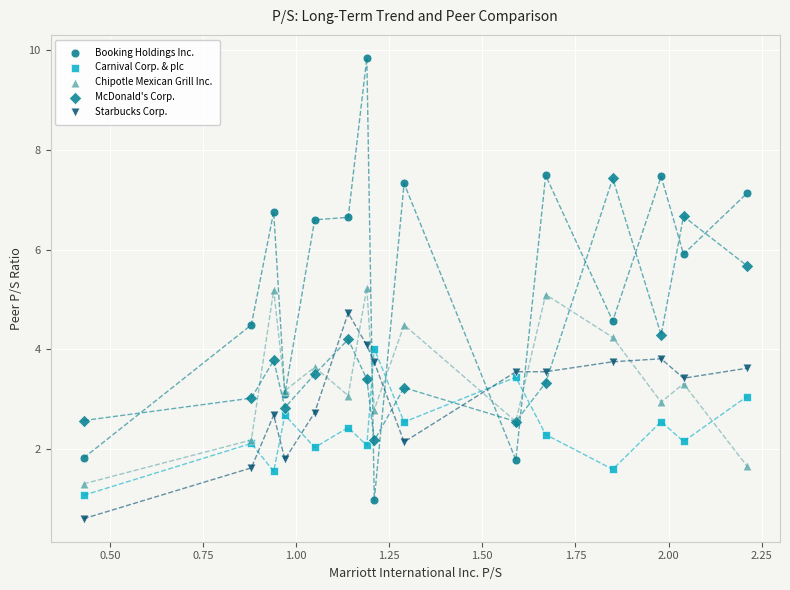

Which series has the widest spread of Y values?

Booking Holdings Inc.